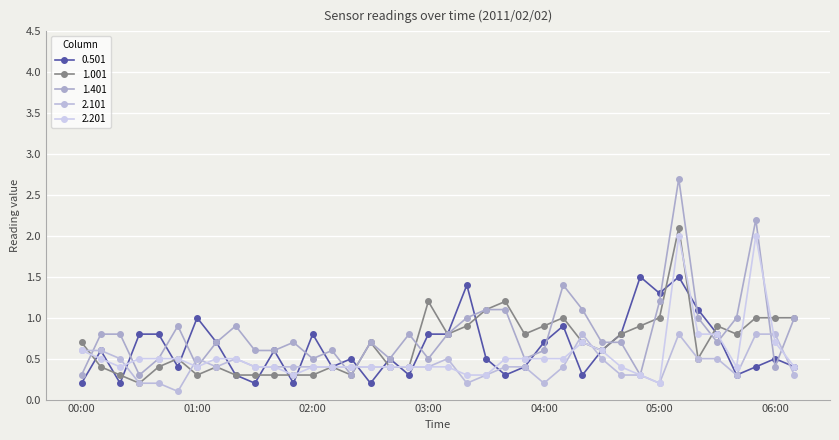

How many lines are shown in the chart?

5